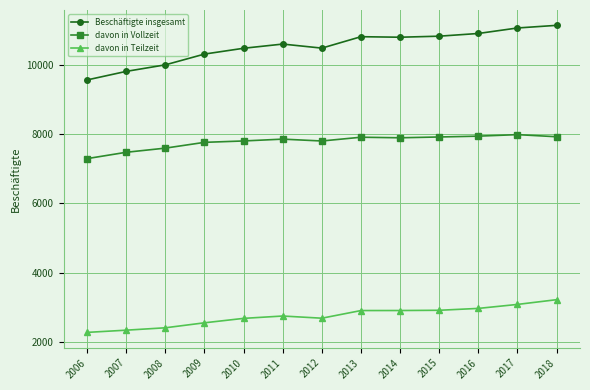

Rank the series by their maximum value, from highest to lowest.

Beschäftigte insgesamt, davon in Vollzeit, davon in Teilzeit